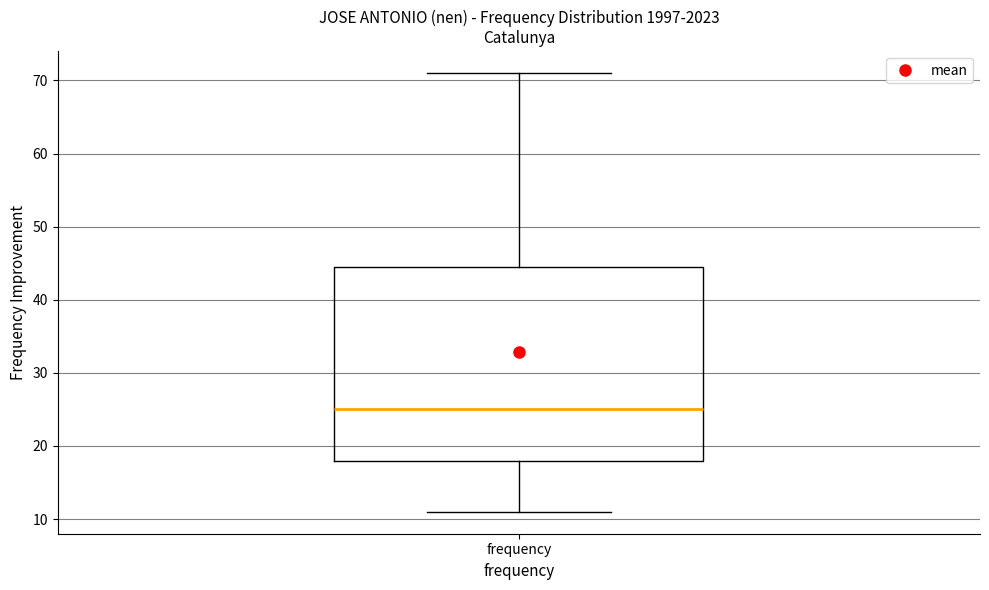

Transcribe this box plot: give where the median line is, the range the box spans, and where the two whiskers end, as read against the y-axis. The values are not printed on the chart, so give them approximately, as read against the axis.

median 25, box 18 to 45, whiskers 11 to 71